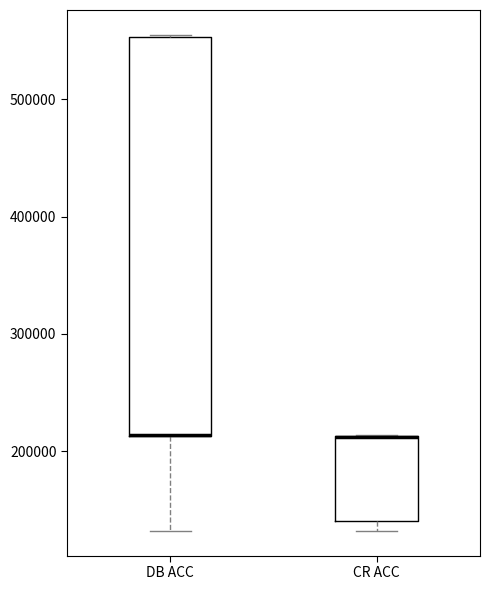

Reading left to right, read every box against the y-axis: the position of its median line, the range the box covers, and the ends of its whiskers. The values are not printed on the chart, so give them approximately, as read against the axis.

DB ACC: median 210000 (drawn on the box's lower edge), box 210000 to 550000, whiskers 130000 to 560000
CR ACC: median 210000 (drawn on the box's upper edge), box 140000 to 210000, whiskers 130000 to 210000